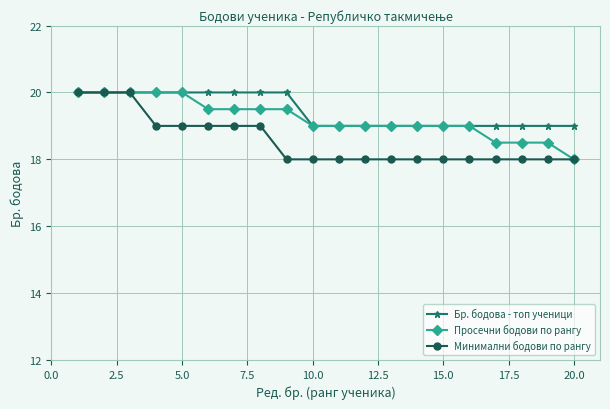

What is the value of the Просечни бодови по рангу point at the 7th from the left?

19.5